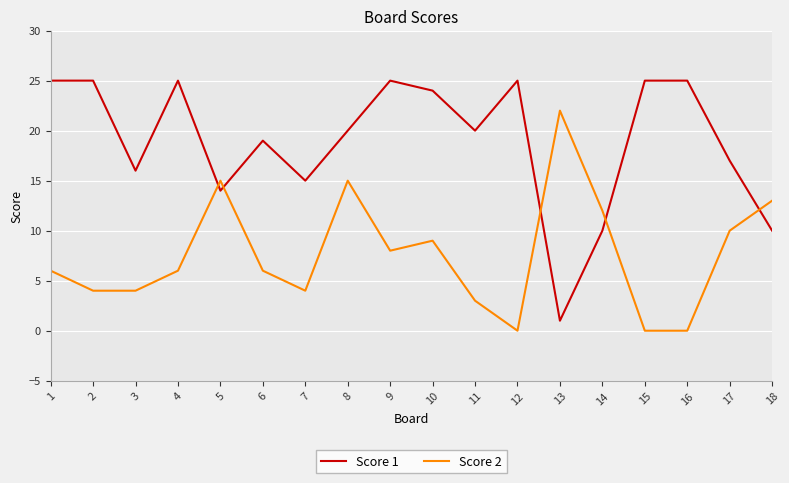

What is the approximate value of Score 1 at 18?

10